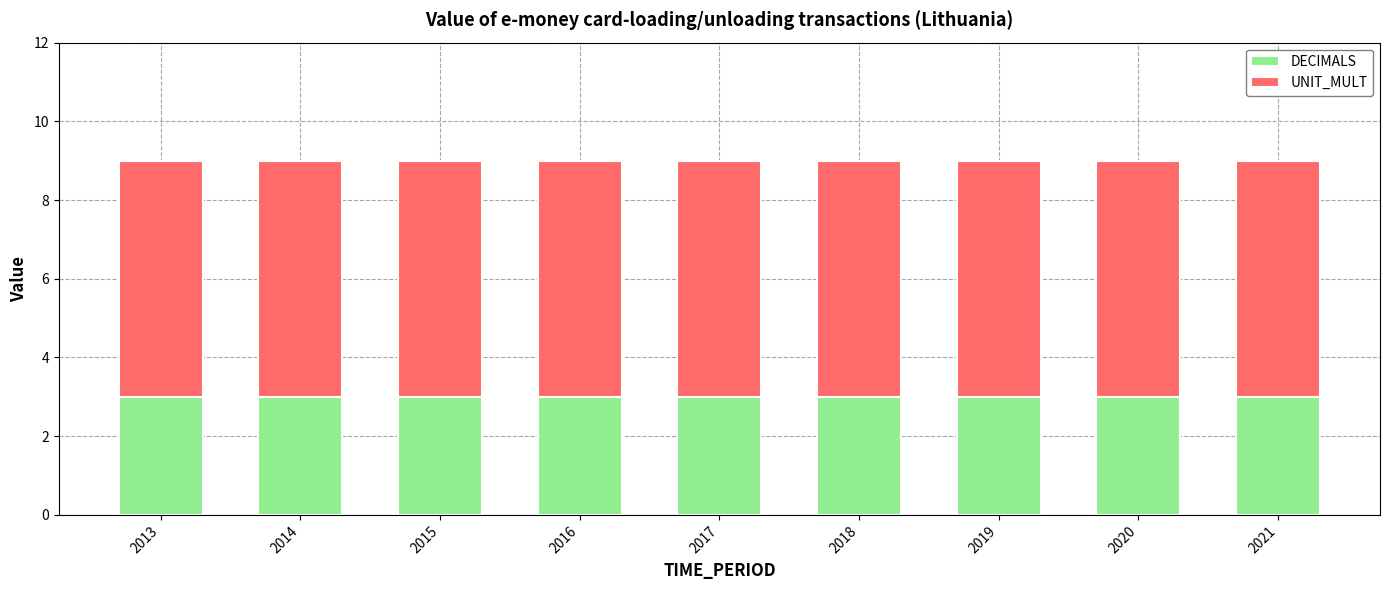

The DECIMALS series shows 3 at 2014. True or false?

True